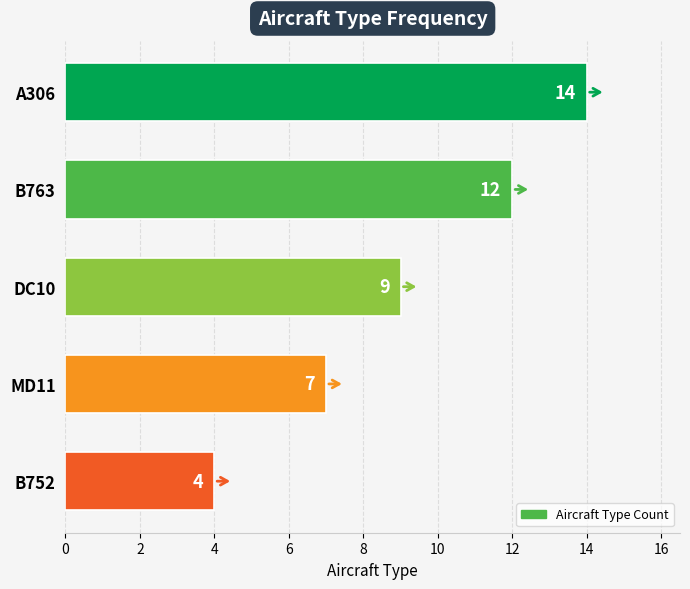

The value at DC10 is 9. True or false?

True